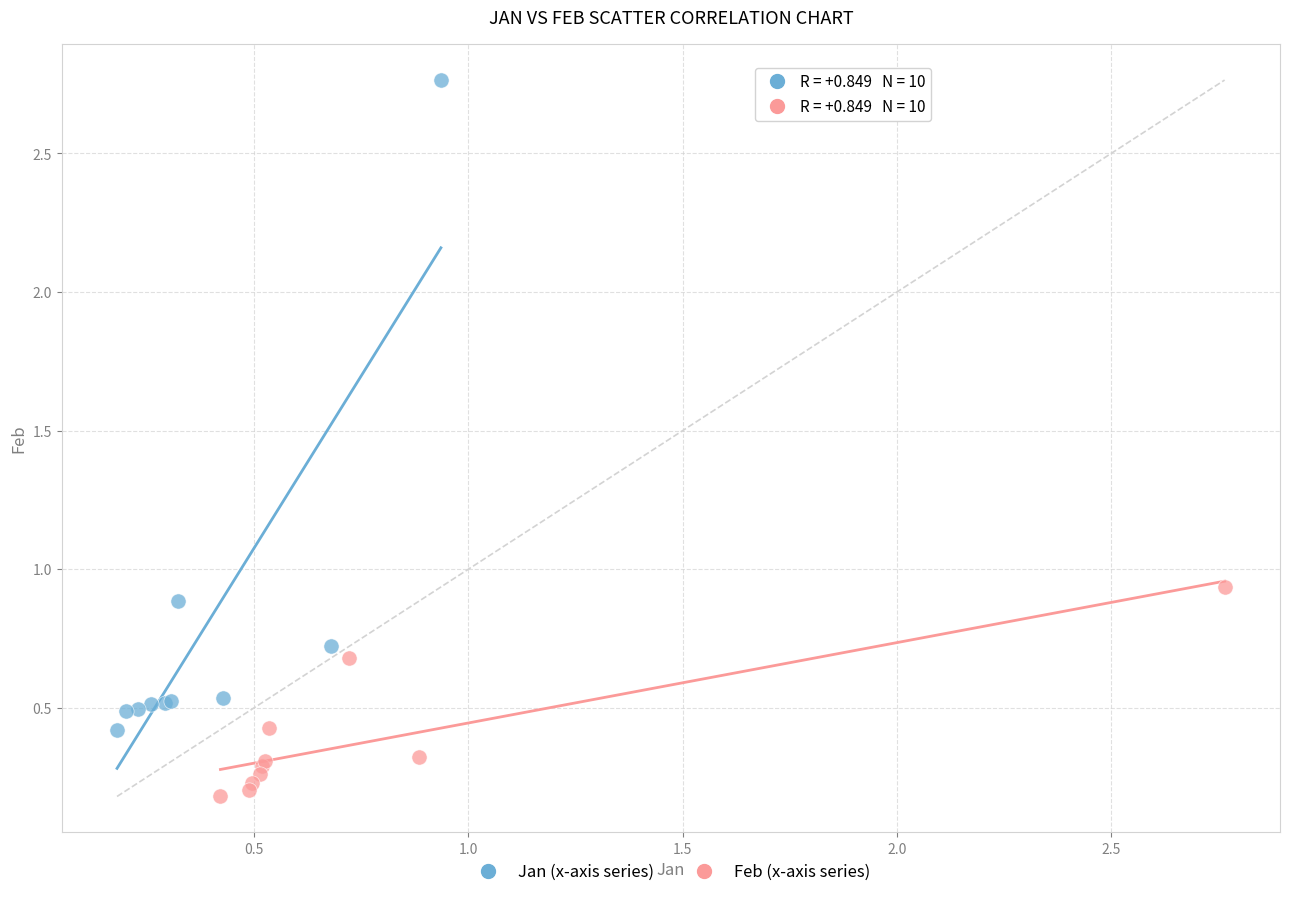

Which series has the widest spread of Y values?

Jan (x-axis series)